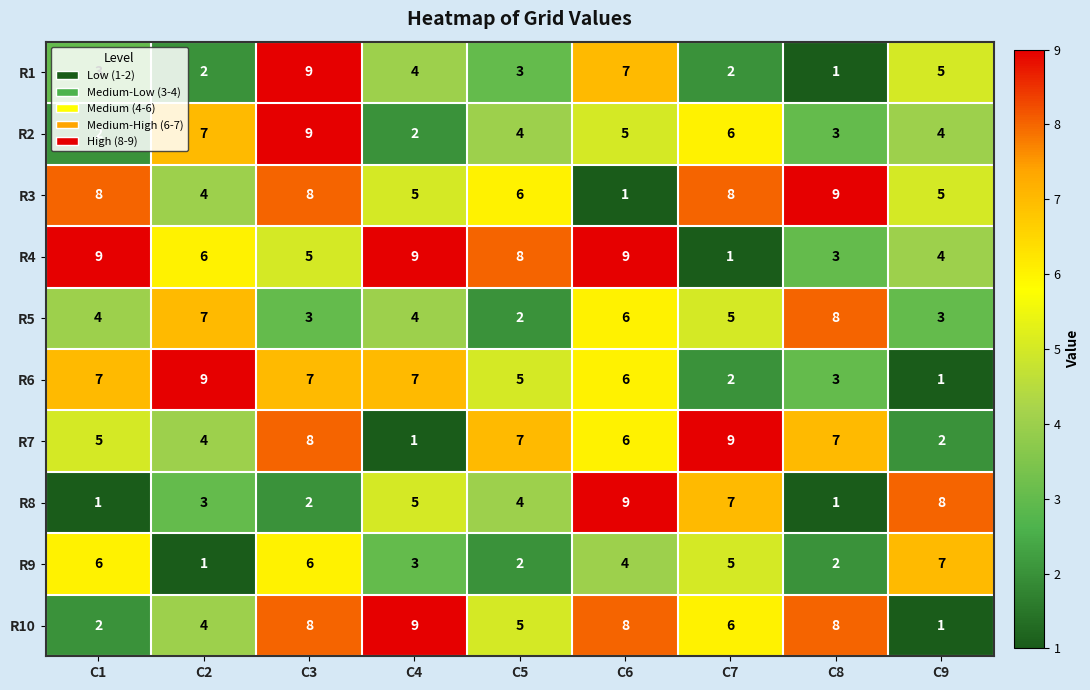

Count the number of categories in the chart.

9